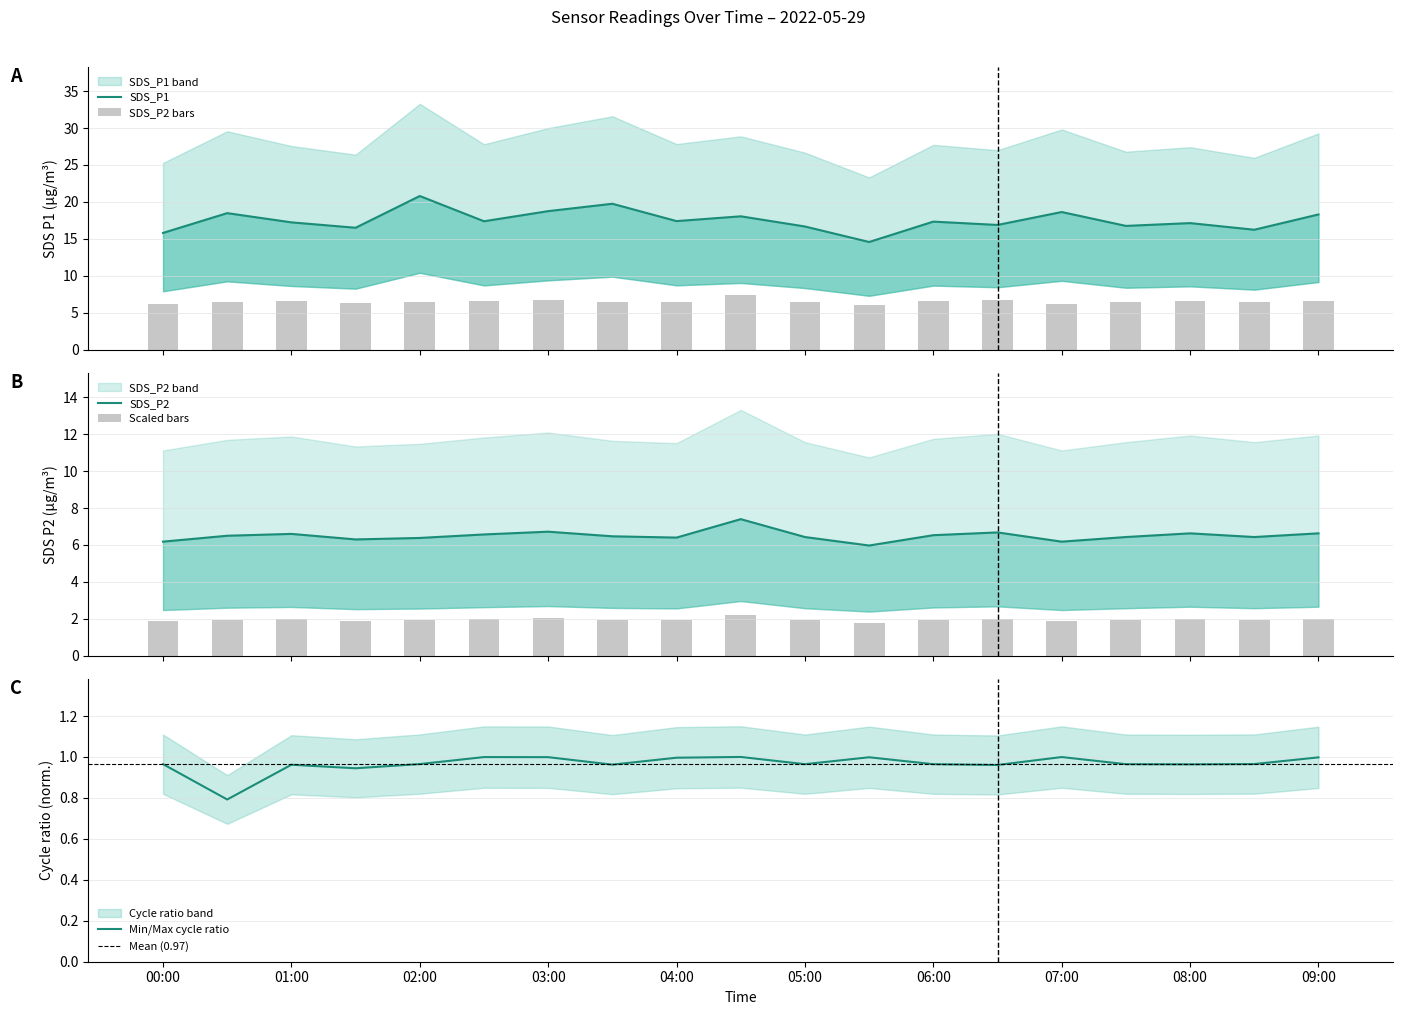

Where is Min_cycle nearest to the value 0?

2022/05/29 00:30